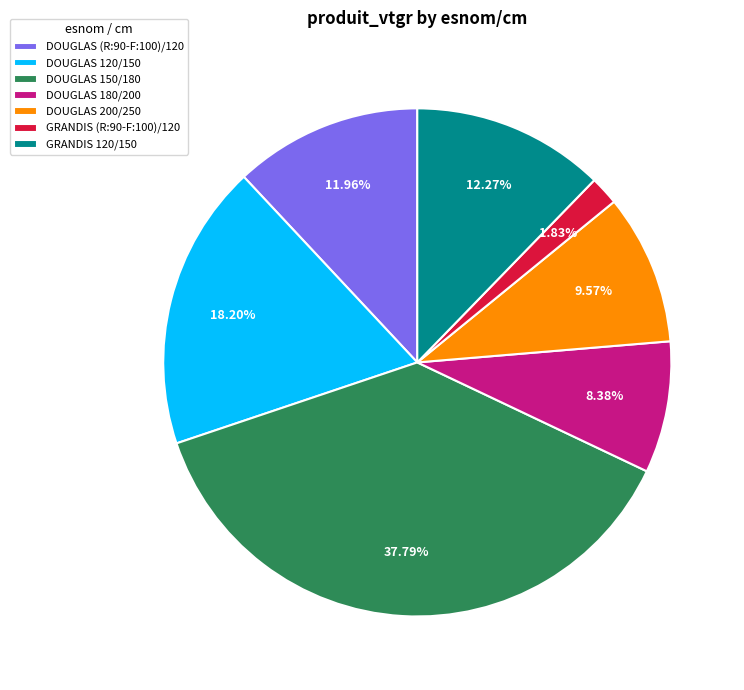

Does DOUGLAS 150/180 represent more than half of the total?

No